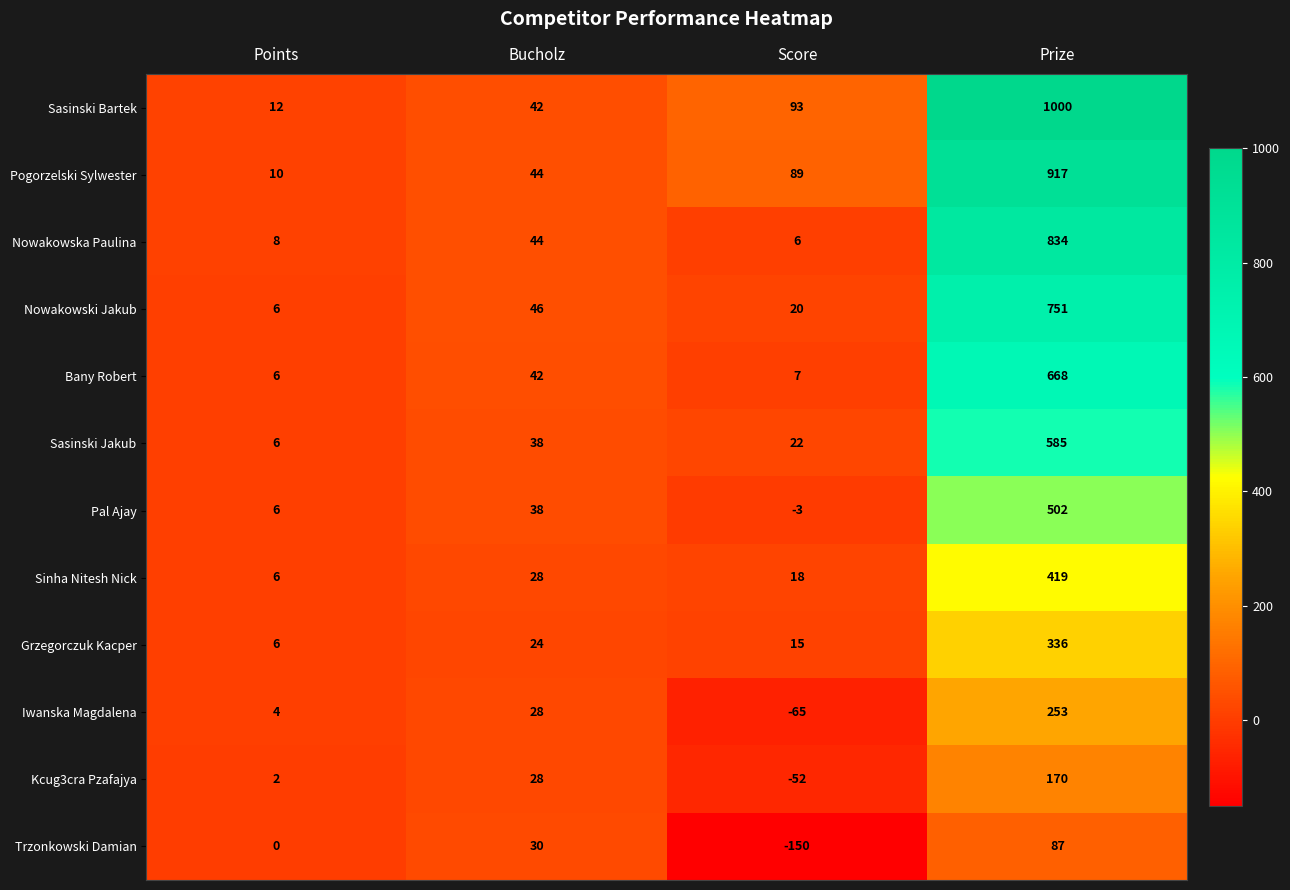

Is the value of Iwanska Magdalena at Points greater than the value of Nowakowska Paulina at Prize?

No